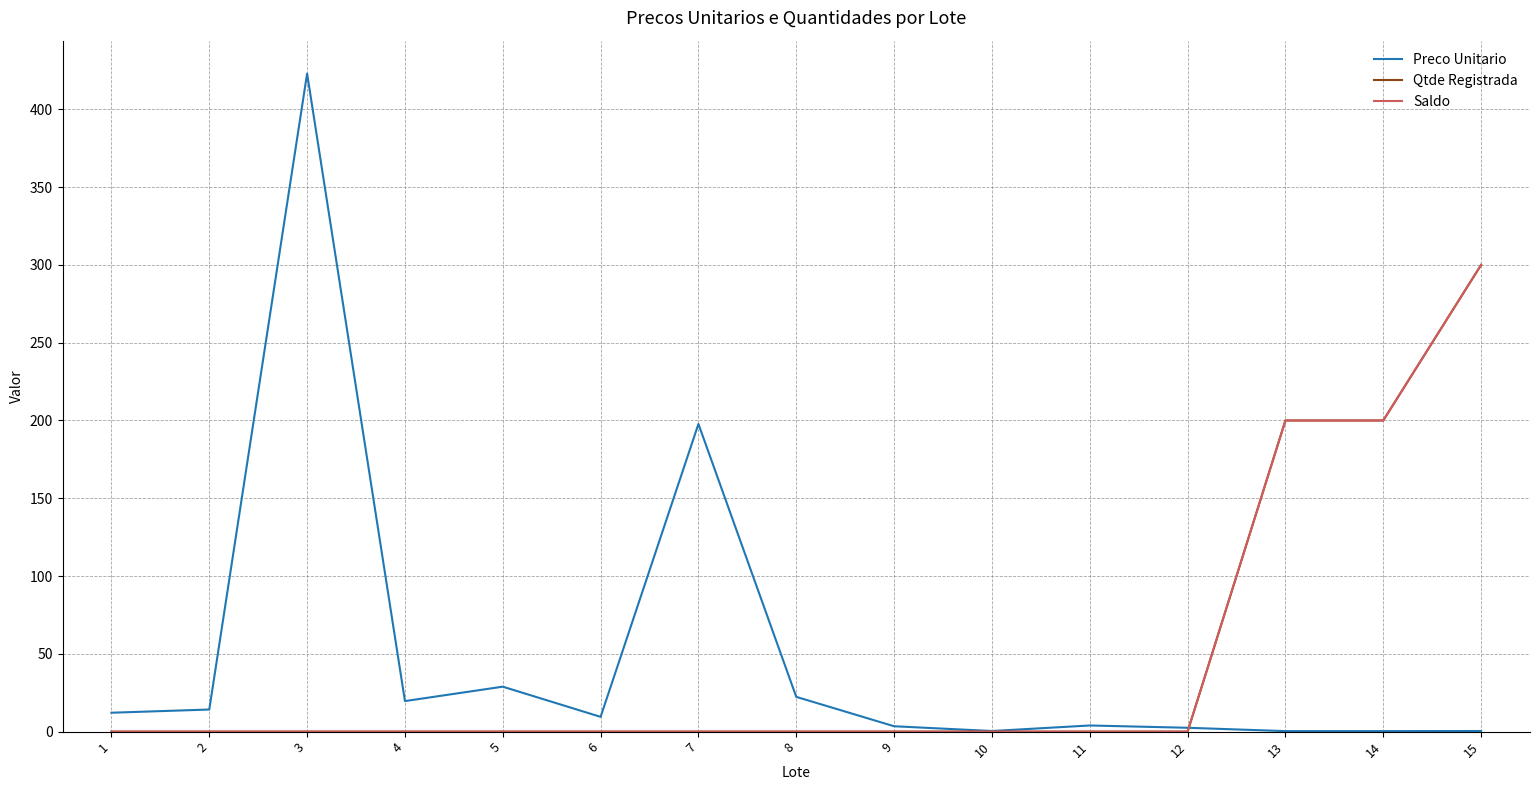

Does the chart have visible grid lines?

Yes